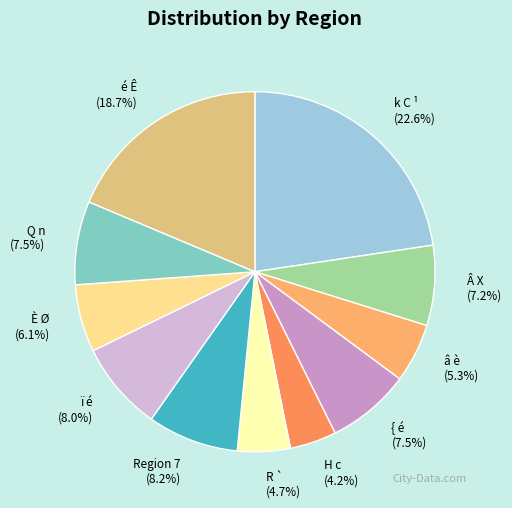

Combined, do { é and H c account for over 50%?

No